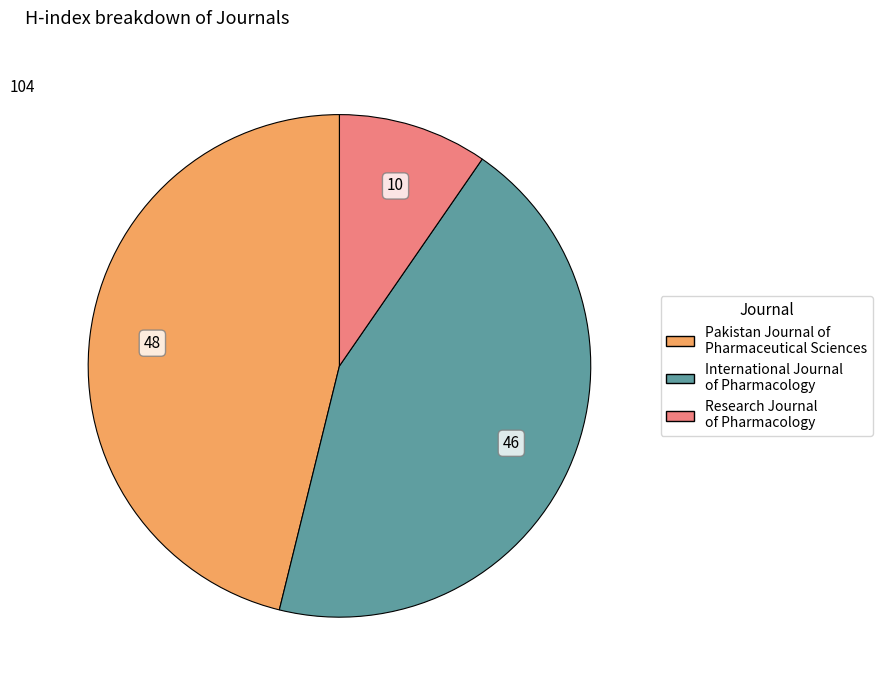

Combined, do International Journal of Pharmacology and Research Journal of Pharmacology account for over 50%?

Yes